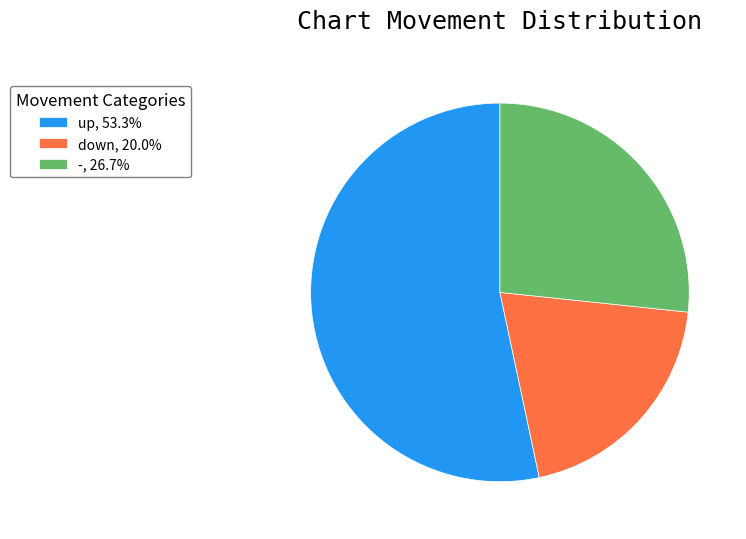

Which slice represents more than half of the pie?

up